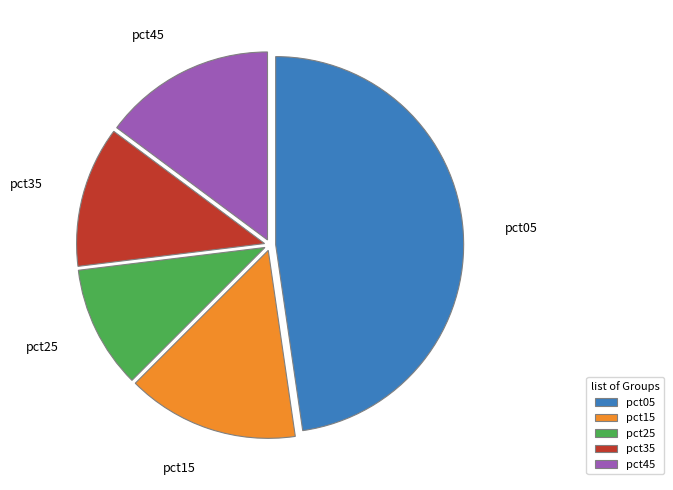

True or false: pct35 accounts for 1% of the total.

False